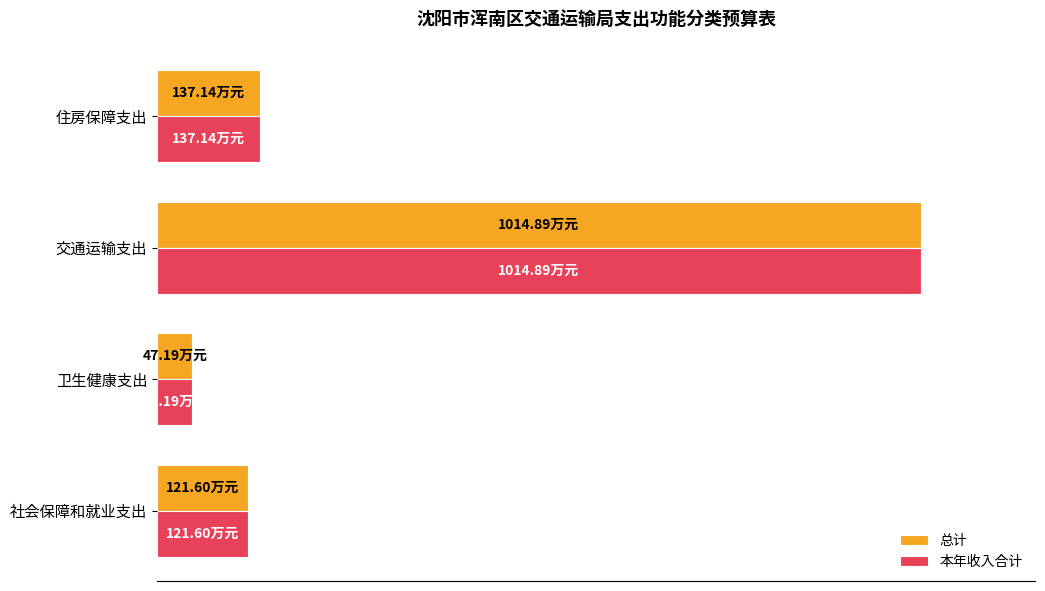

What is the difference between the second highest and second lowest values in the 总计 series?

15.5